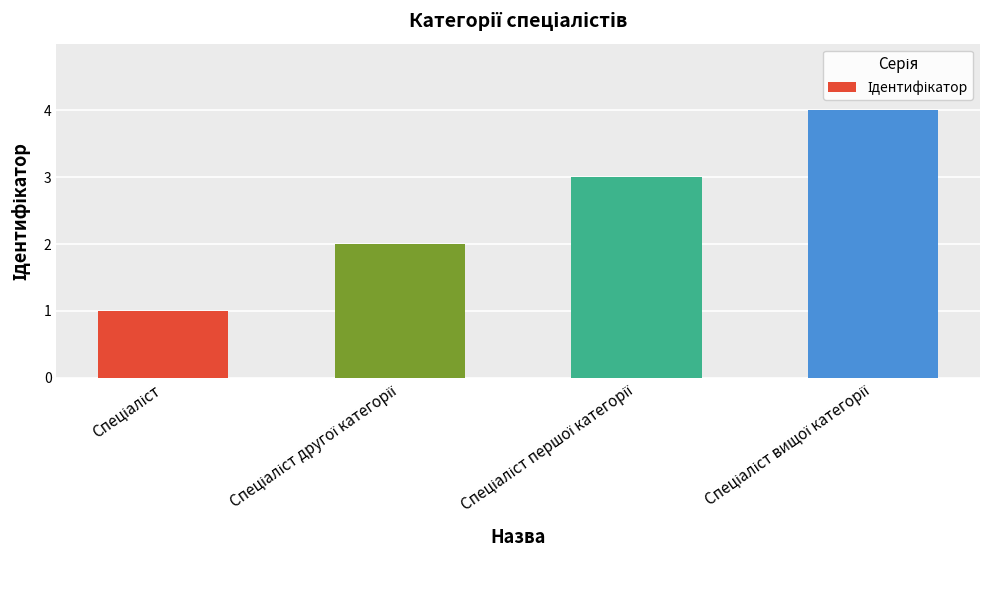

What is the sum of all values?

10